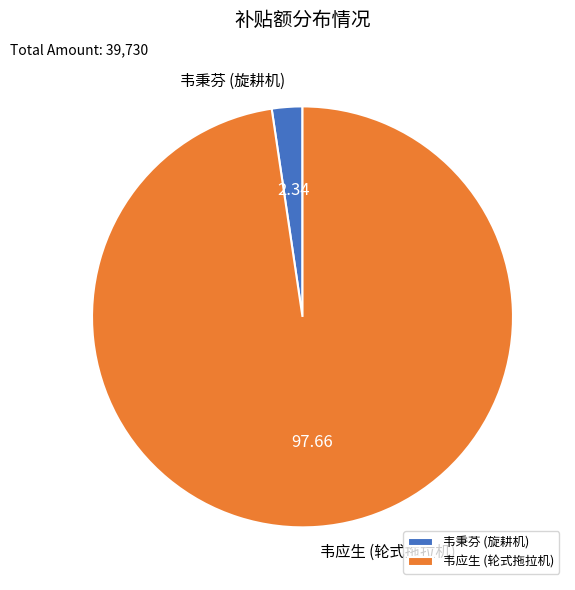

Is there a majority slice in this chart?

Yes